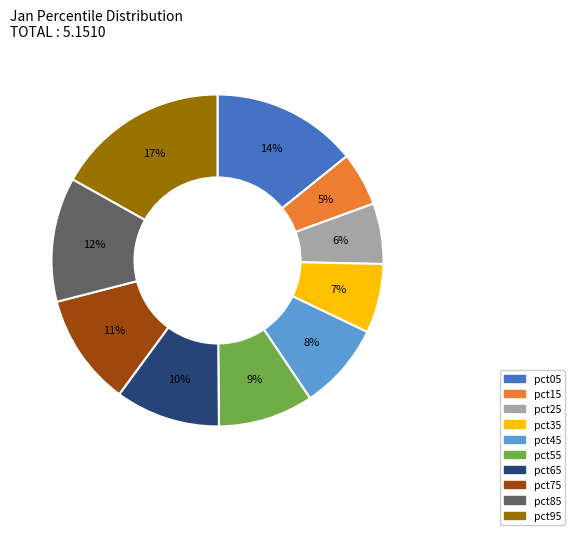

To the nearest percent, what portion does pct05 represent?

14%